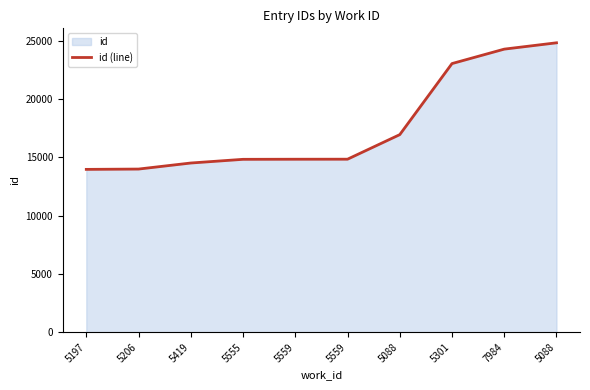

Which category has the lowest value across all series?

5197